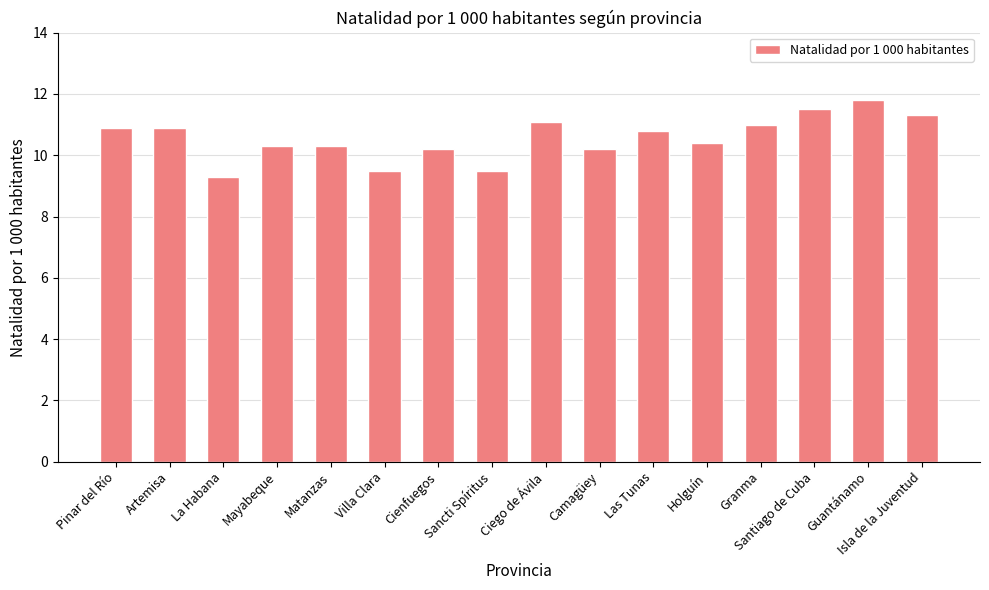

What is the smallest value displayed?

9.3